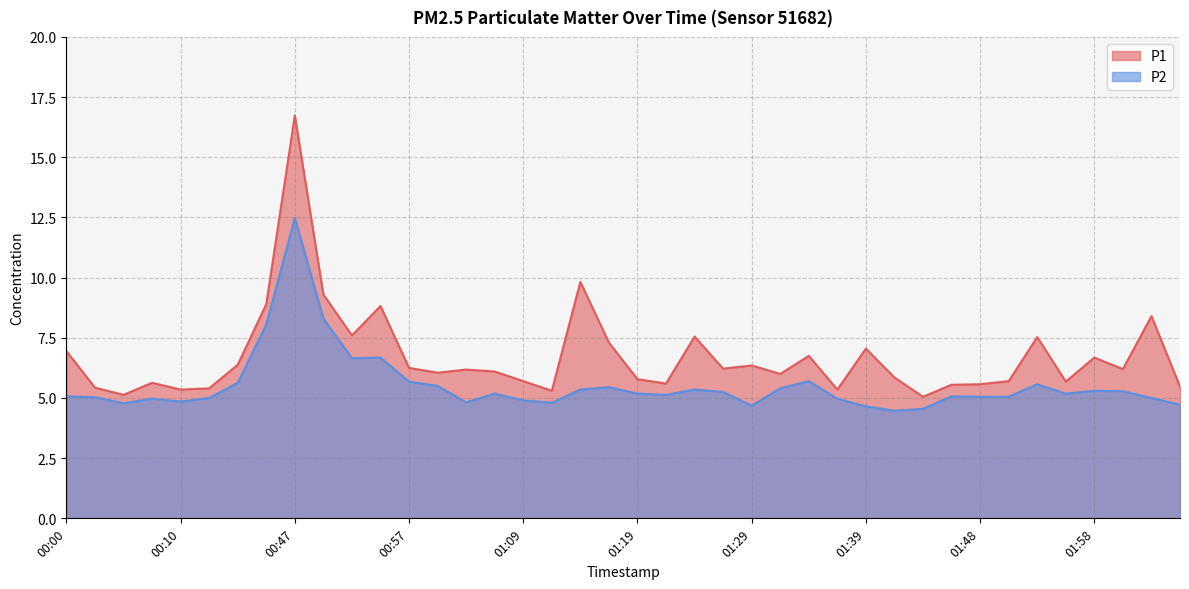

How many values in the P2 series are below 5?

12